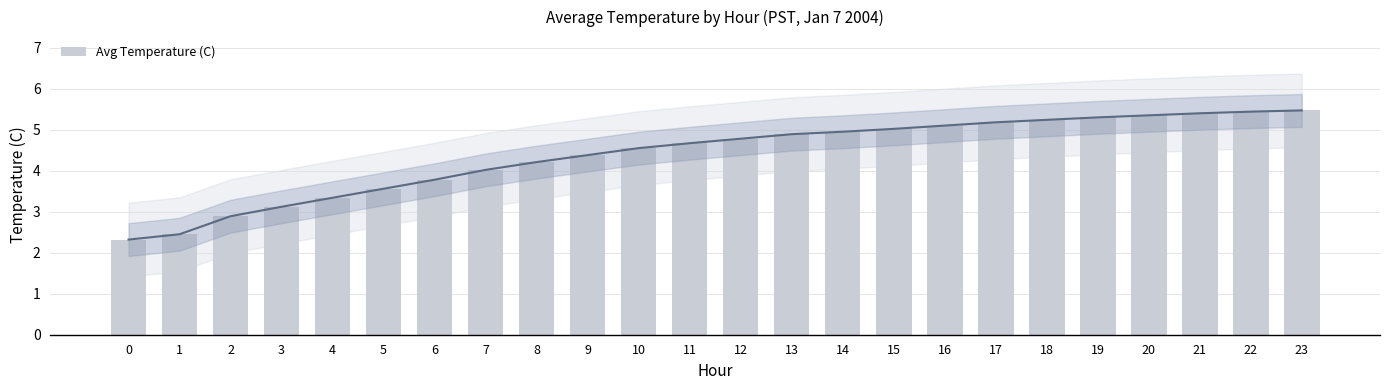

At which category does the chart reach its peak across all series?

23